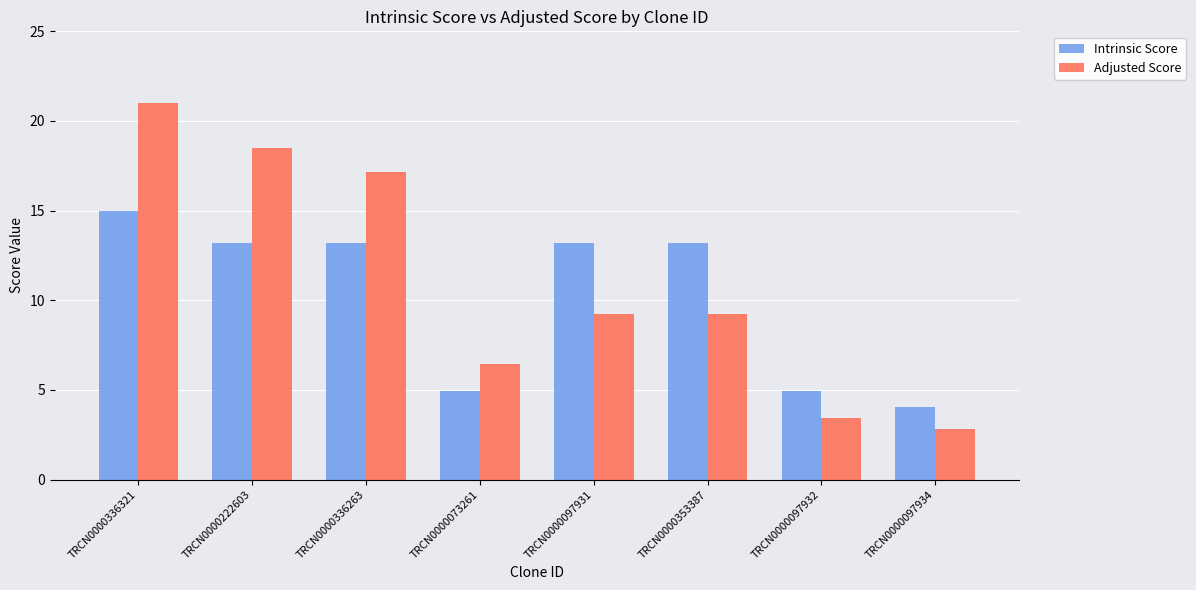

List the series in order of their peak value, highest first.

Adjusted Score, Intrinsic Score